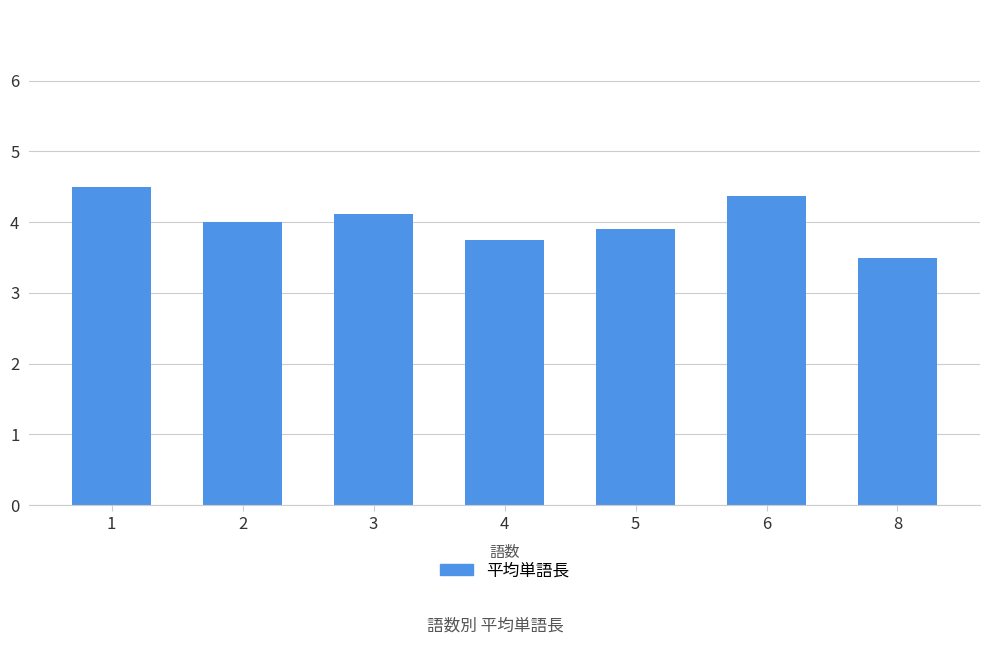

What is the change in value from 5 to 6?

+0.5